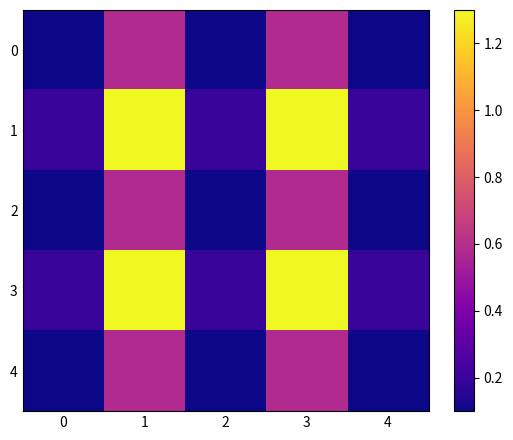

Which series changed the most between 0 and 4?

row_0